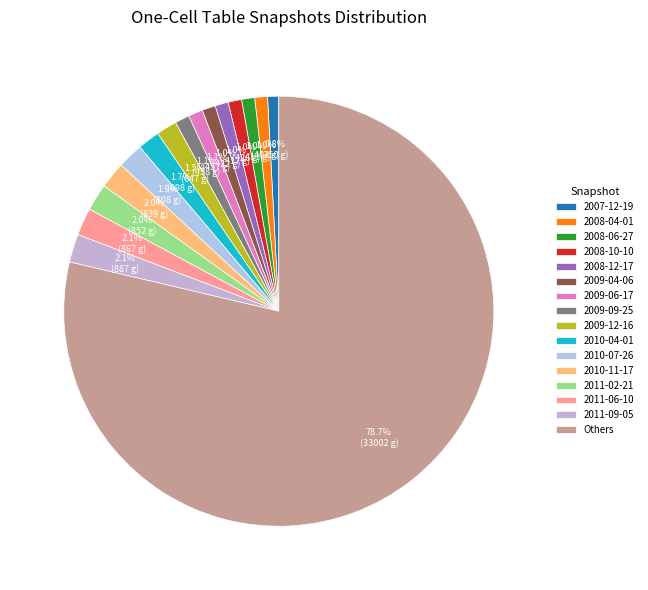

Is there a majority slice in this chart?

Yes